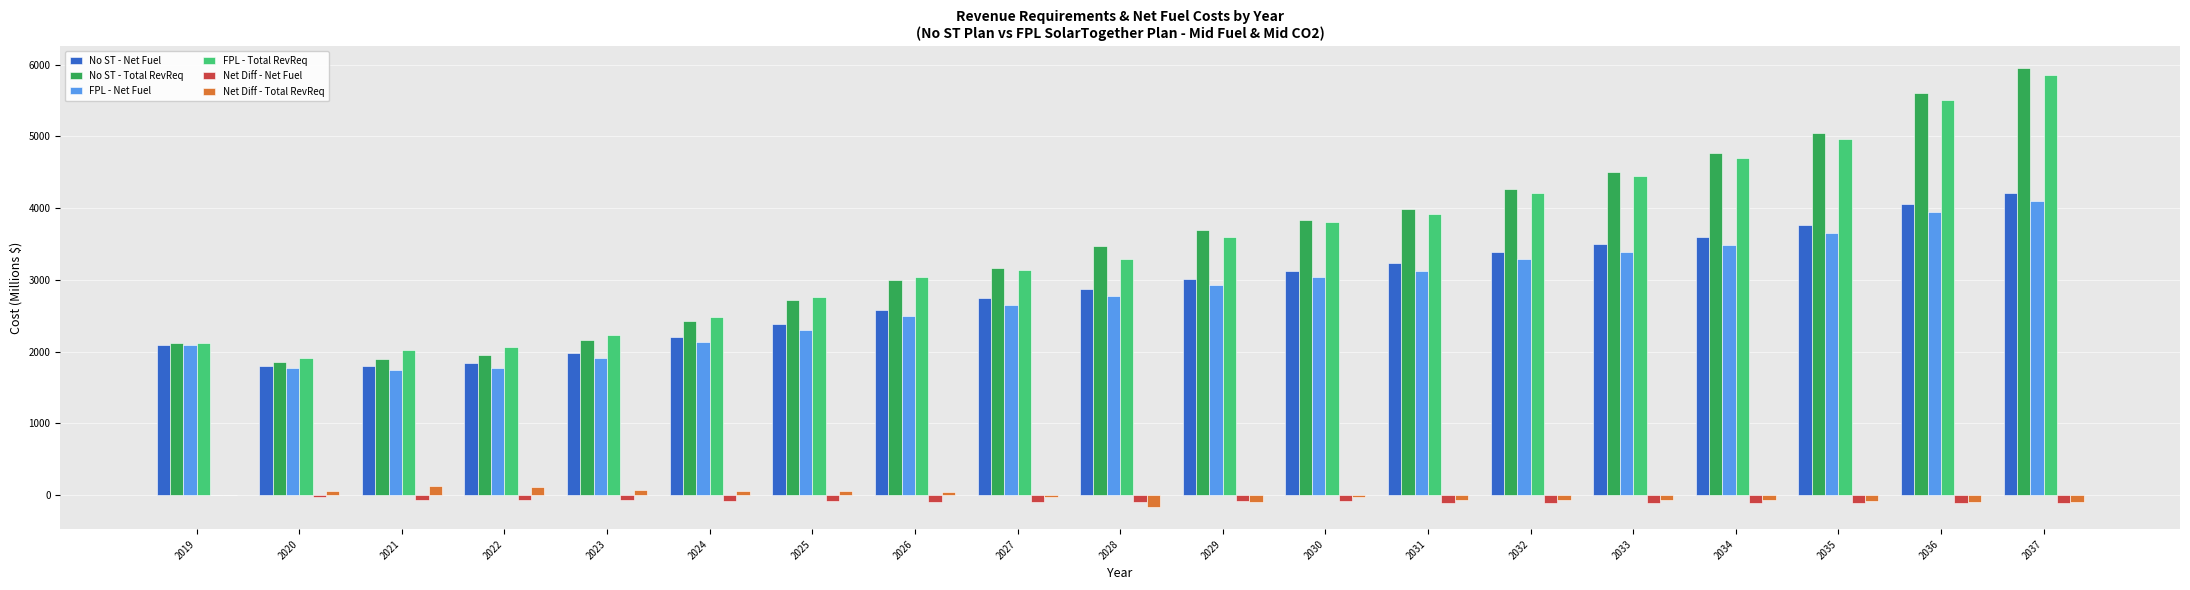

How many categories are shown in the chart?

19